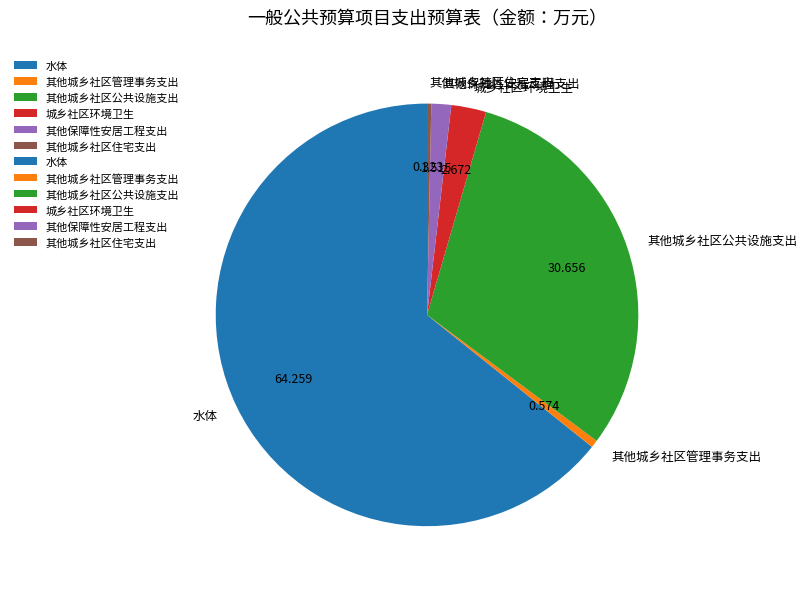

Which slice is the largest?

水体